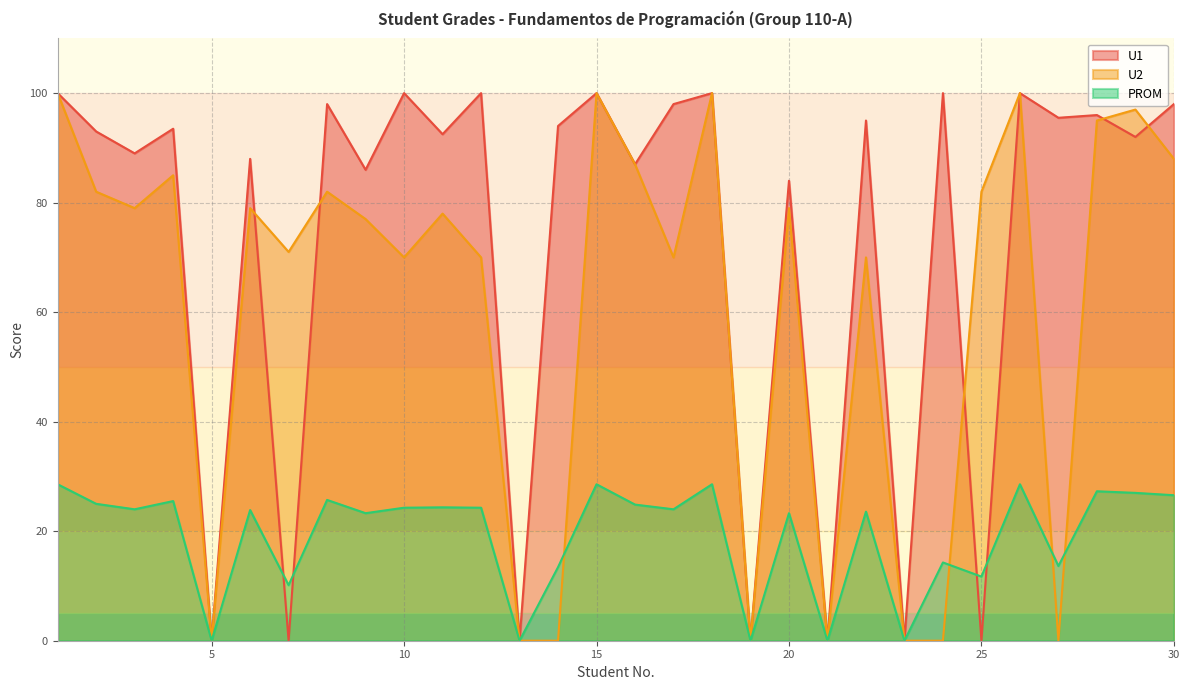

How many intersections are there between U1 and U2?

5